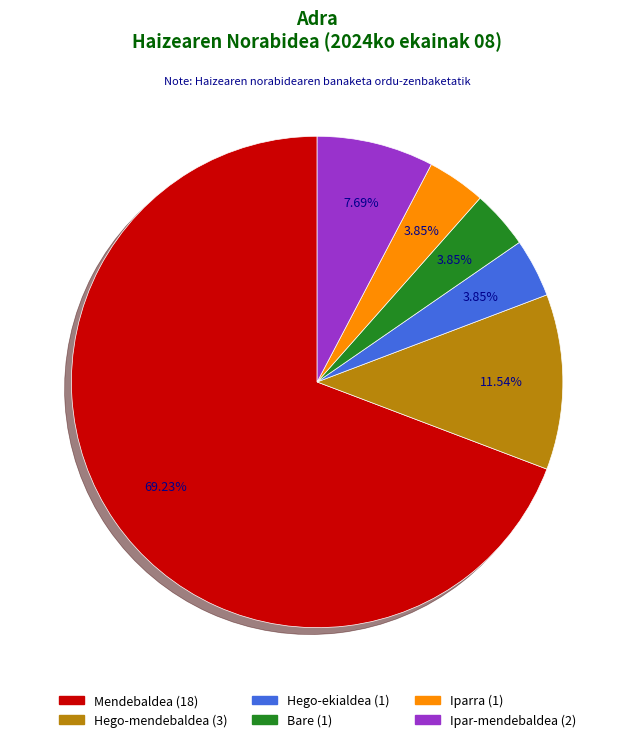

How many slices are in this pie chart?

6